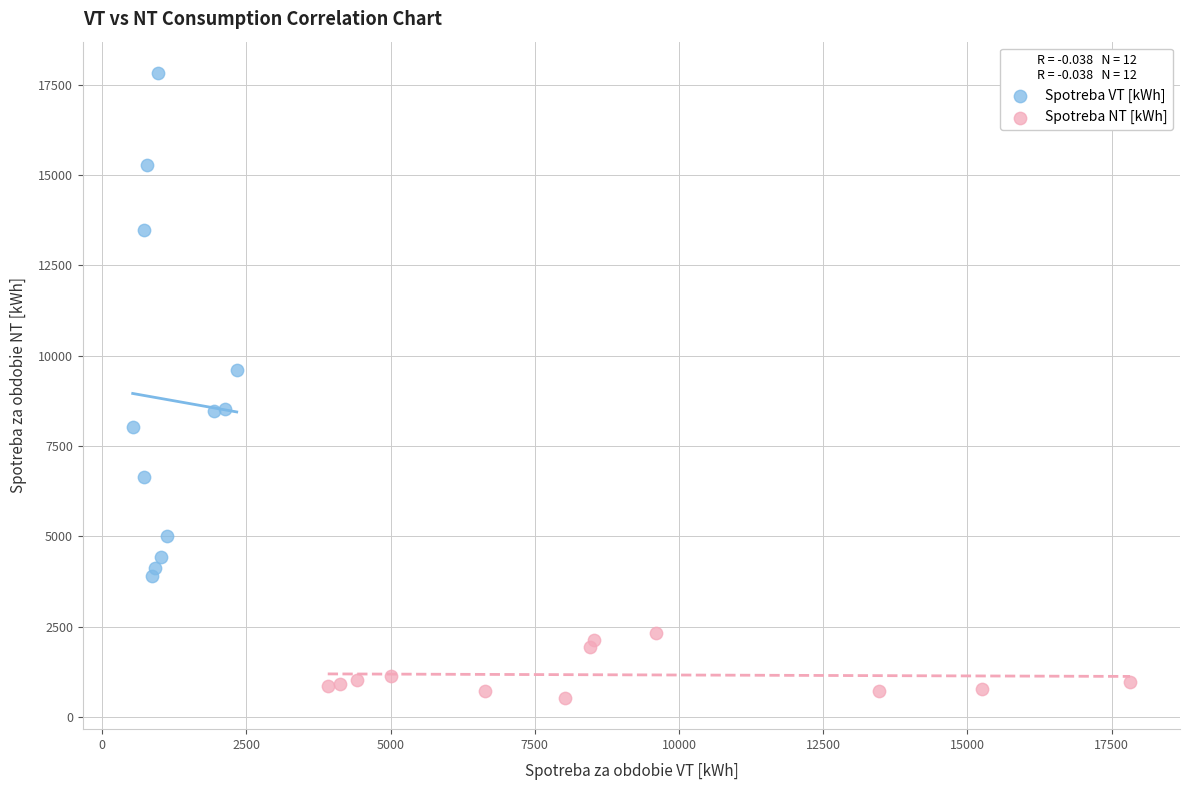

Which series contains the highest Y value?

Spotreba VT [kWh]